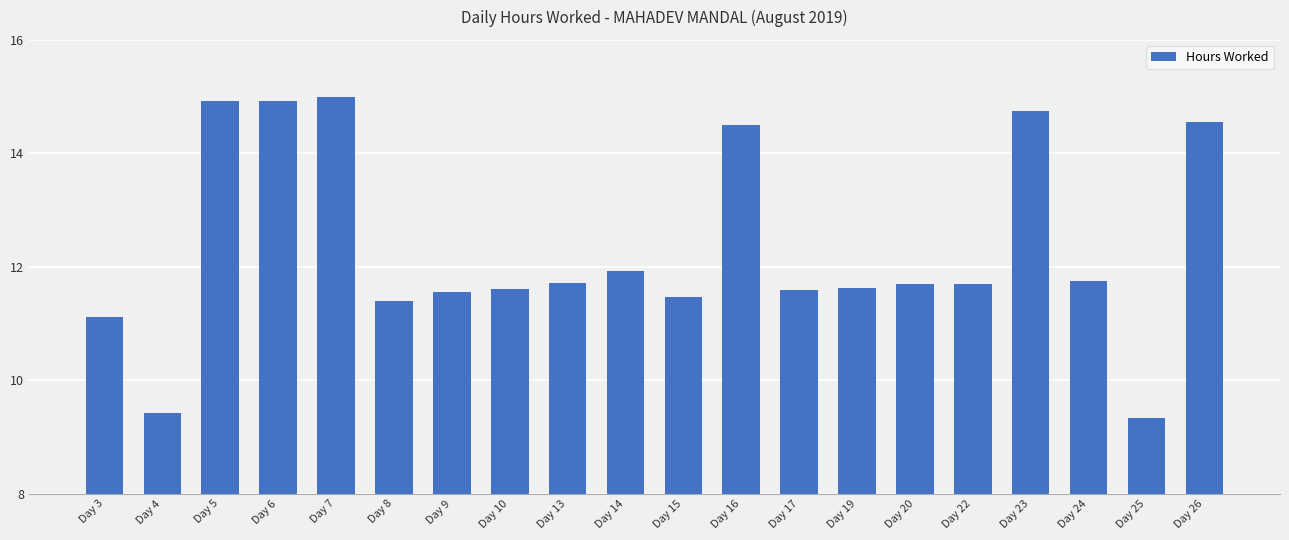

What is the value of the 6th bar from the left?

11.4